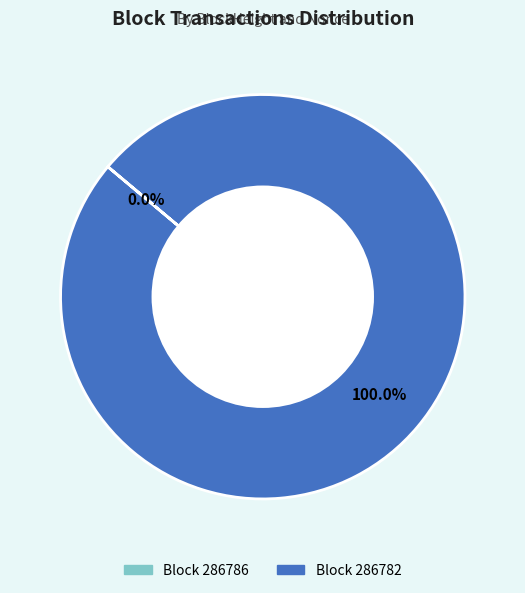

Which slice is the smallest?

286786